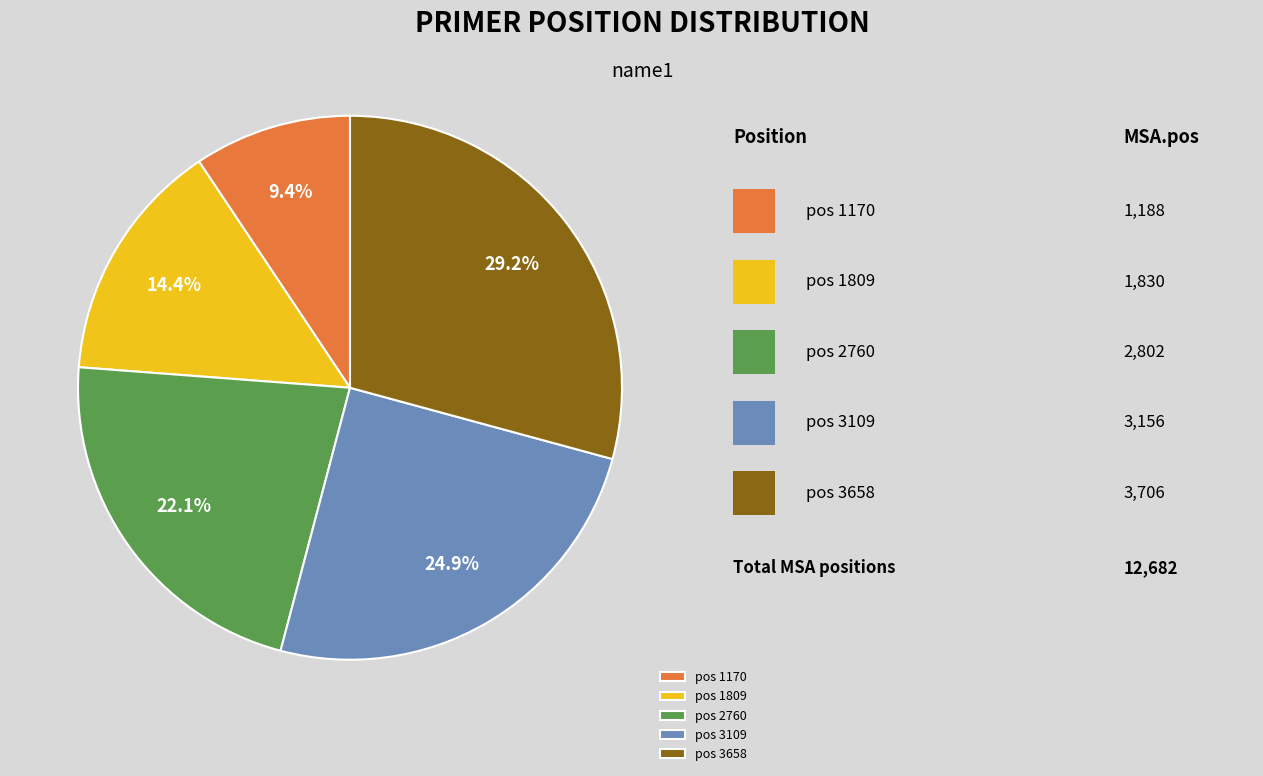

To the nearest percent, what is the difference between the largest and smallest slice percentages?

20%